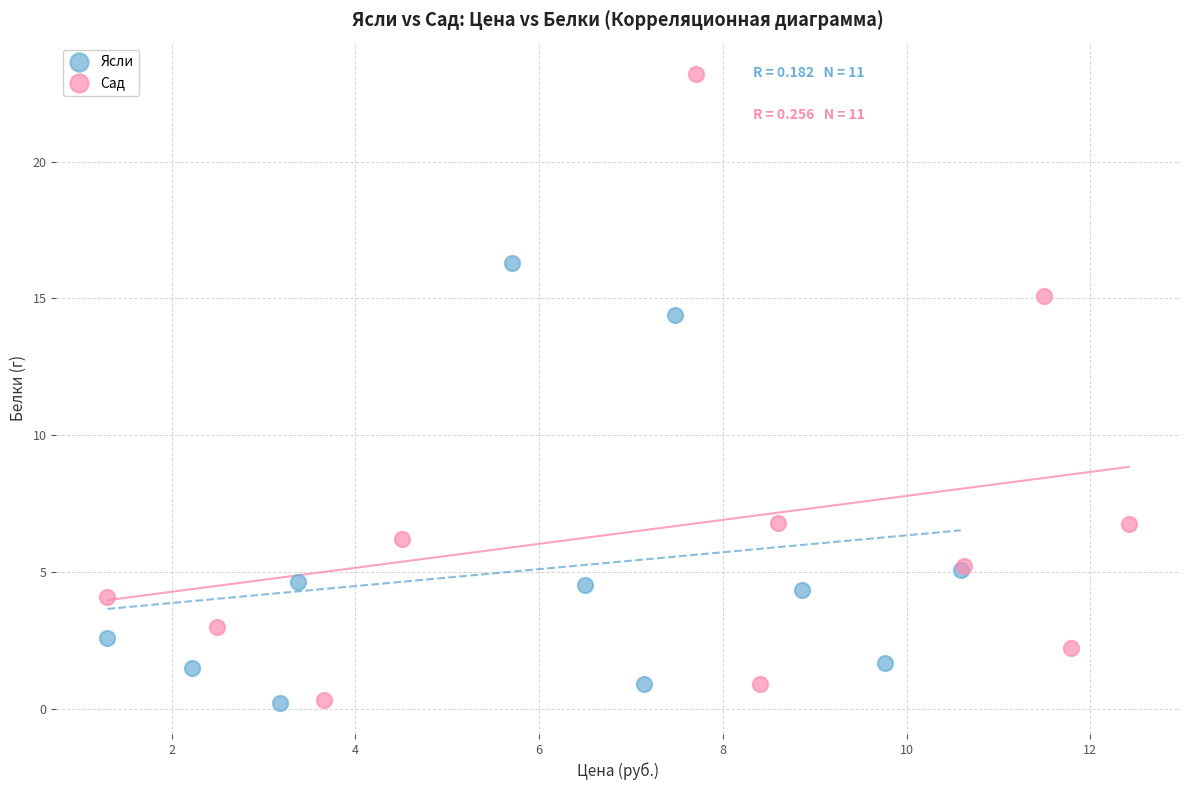

Which series contains the highest Y value?

Сад